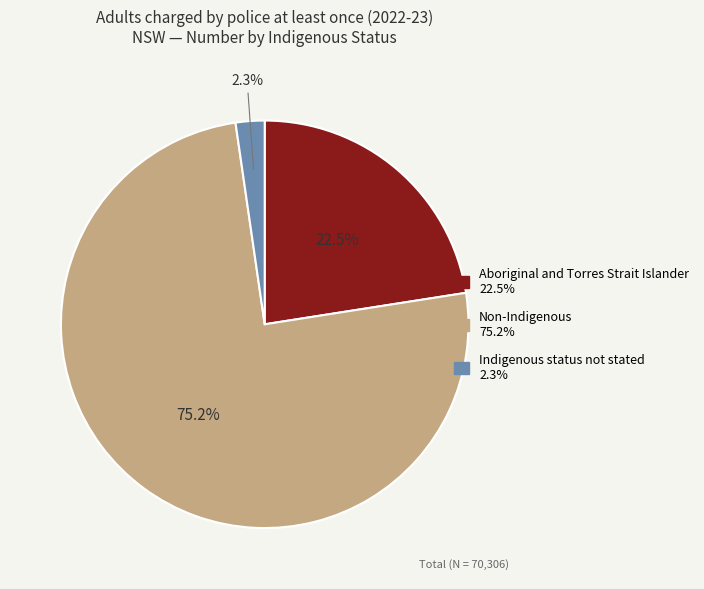

How many slices are in this pie chart?

3